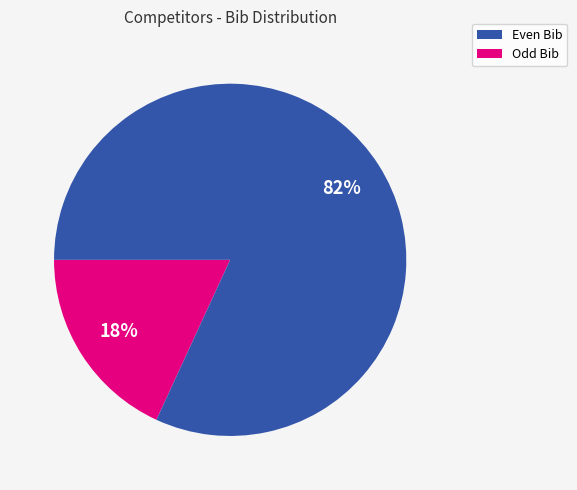

Does any single category account for the majority?

Yes